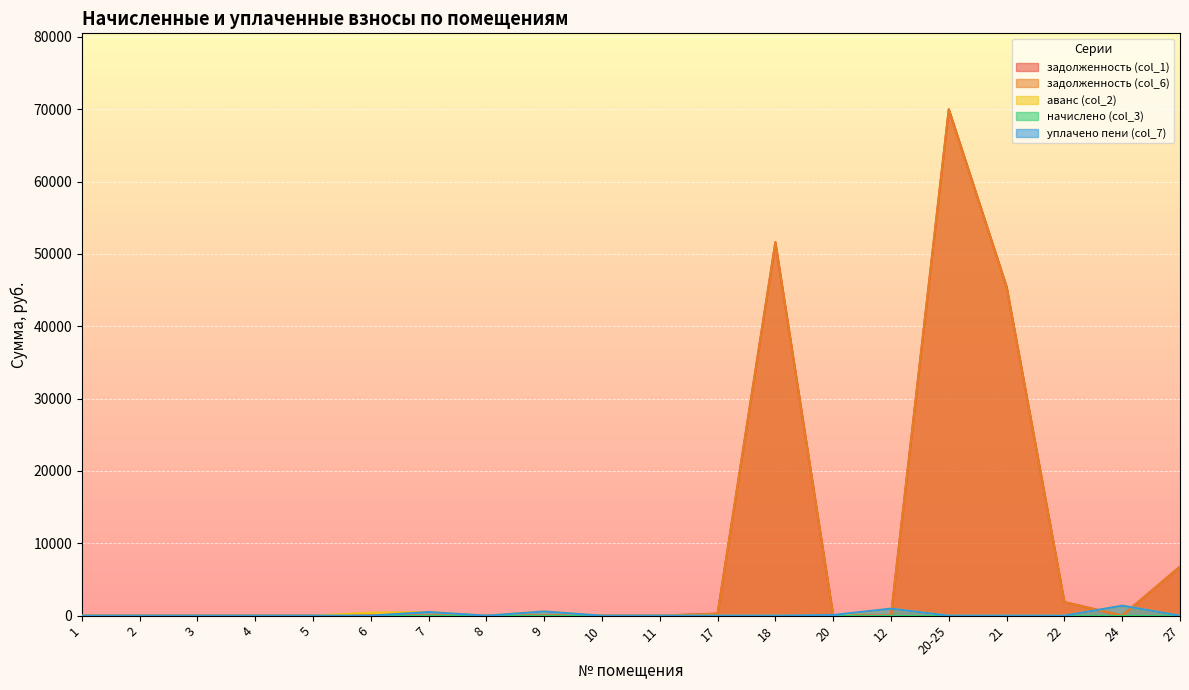

True or false: аванс (col_2) and задолженность (col_1) cross at least once.

True